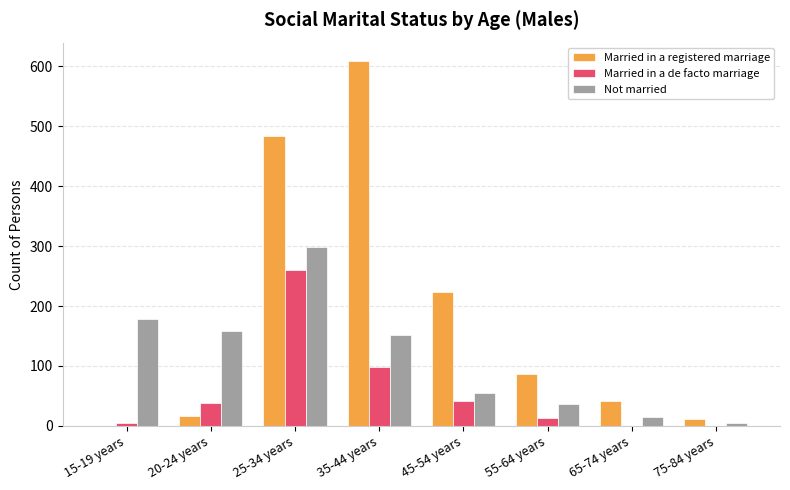

Is the value of Married in a de facto marriage at 45-54 years greater than the value of Not married at 45-54 years?

No